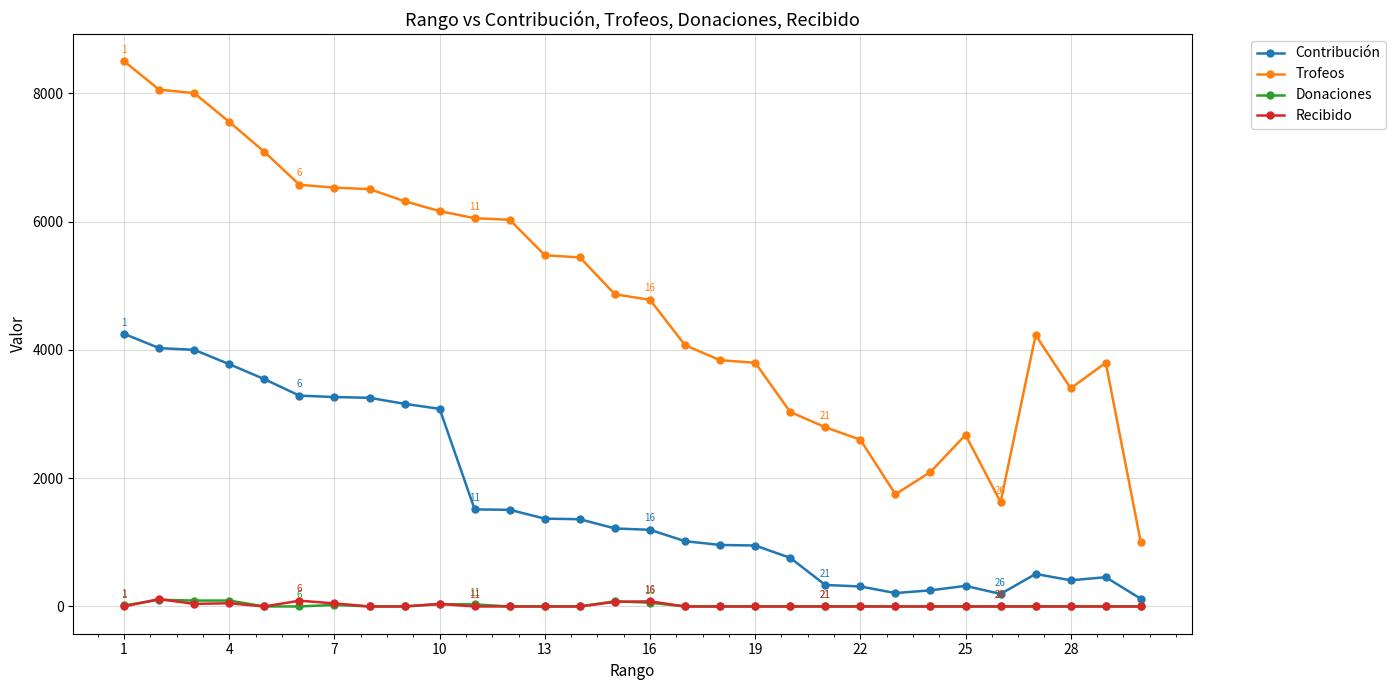

How many data points does each series have?

30